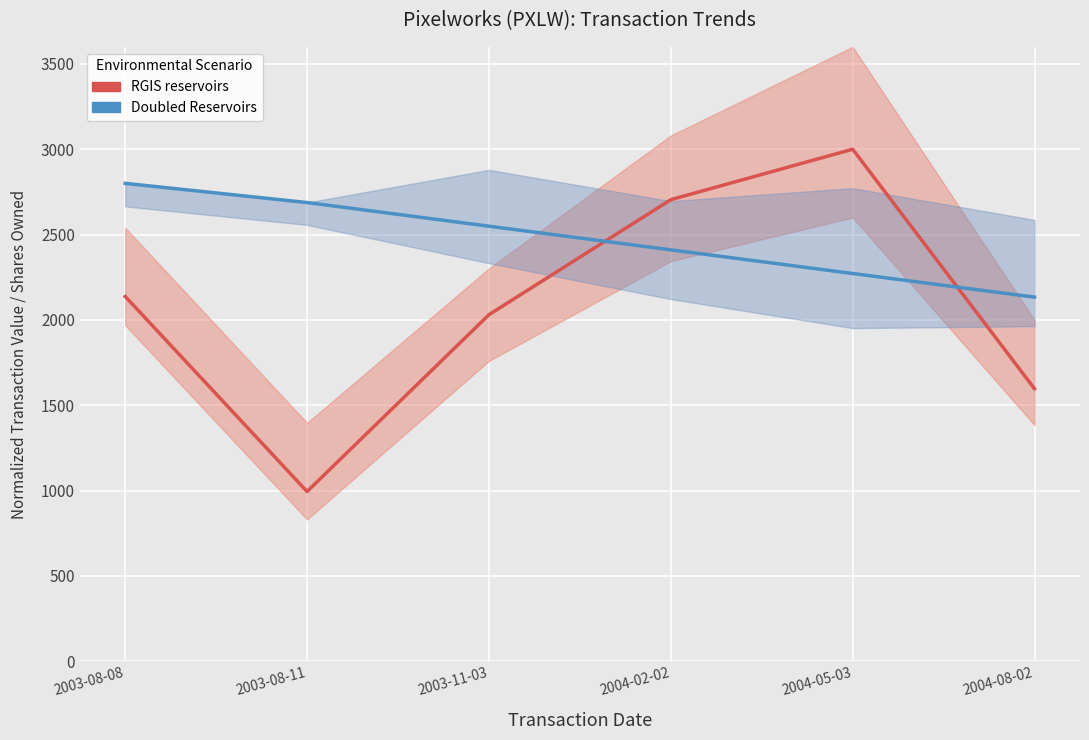

Which series has the largest total across all categories?

Doubled Reservoirs